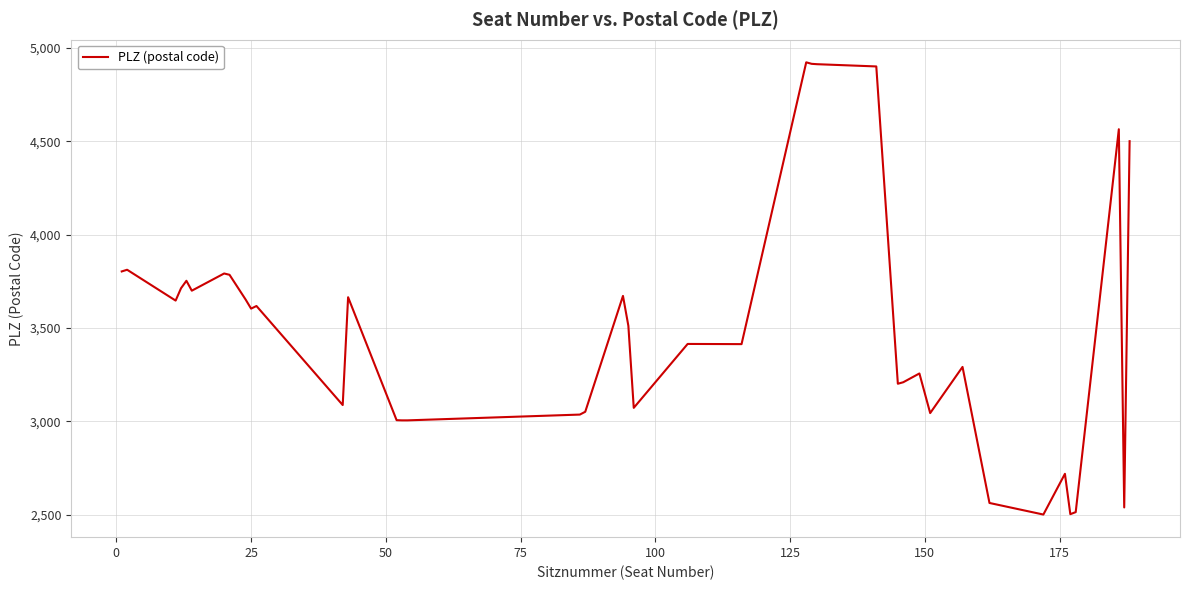

What is the maximum value shown in the chart?

4922